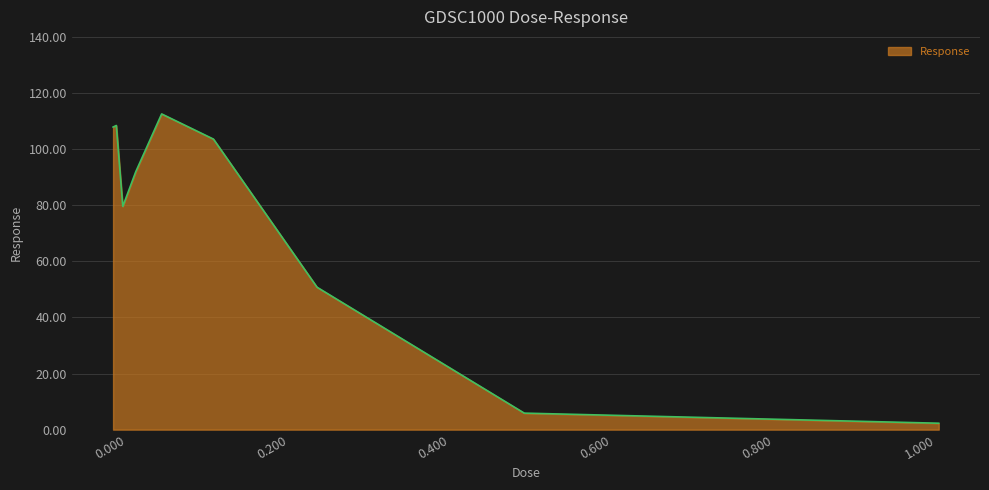

What is the greatest value displayed?

112.5